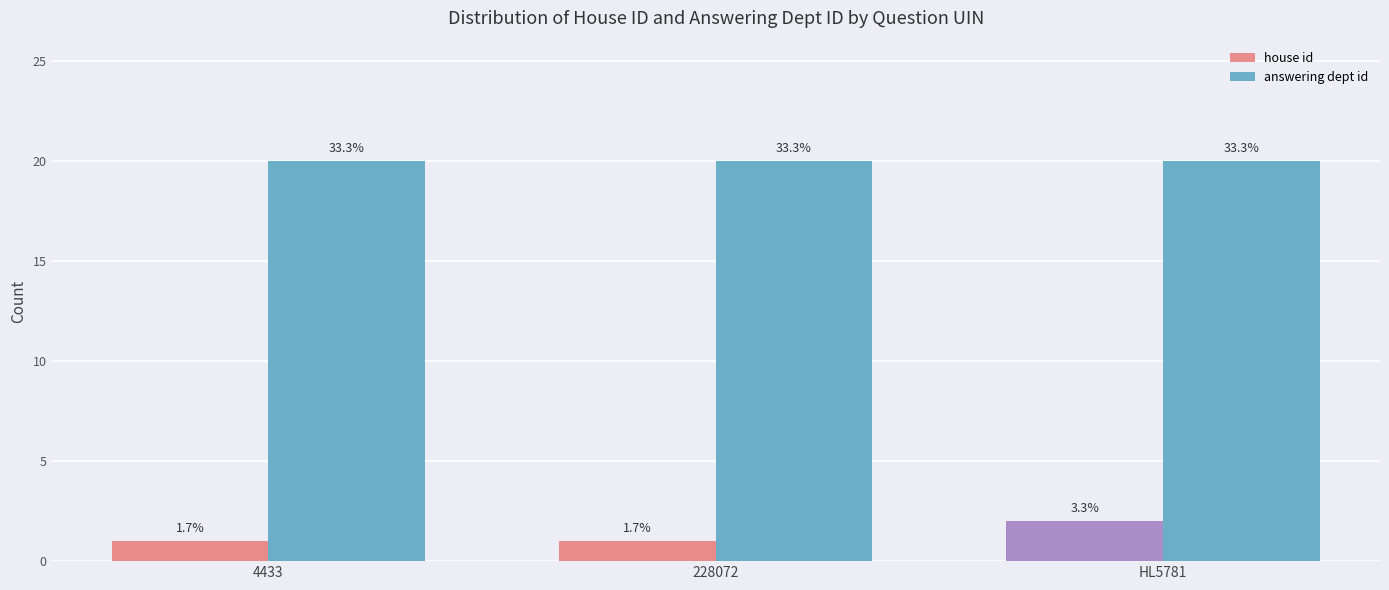

List the series in order of their peak value, lowest first.

house id, answering dept id